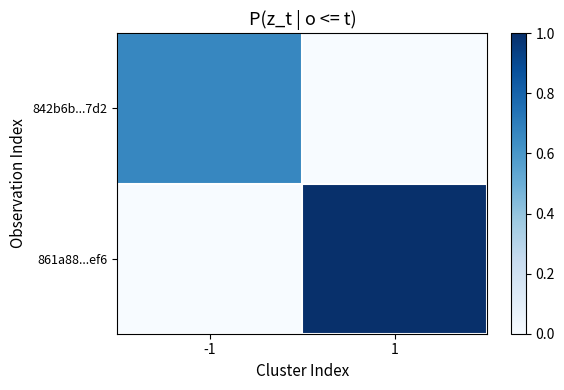

Which category has the highest value across all series?

1